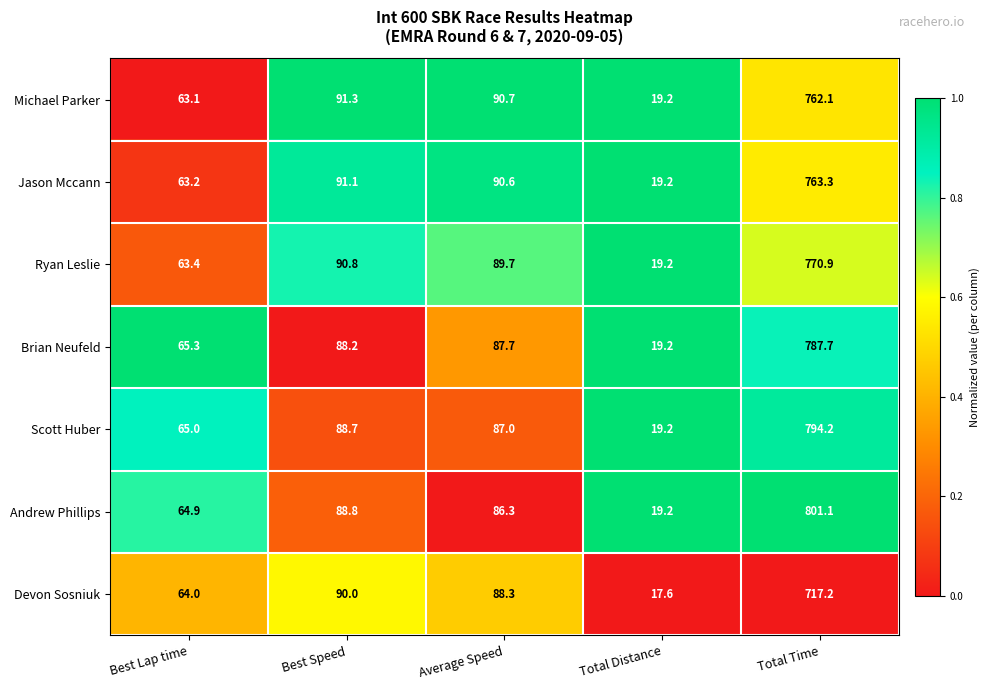

At which label does Brian Neufeld reach its minimum?

Total Distance